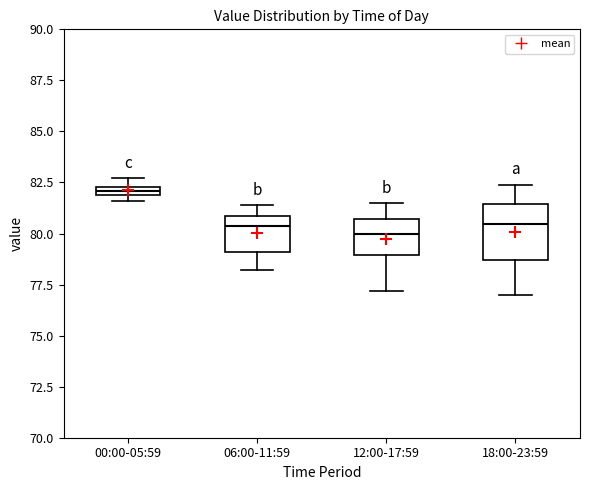

Where does the upper whisker of the box for 06:00-11:59 end on the y-axis? The values are not printed on the chart, so give them approximately, as read against the axis.

81.5